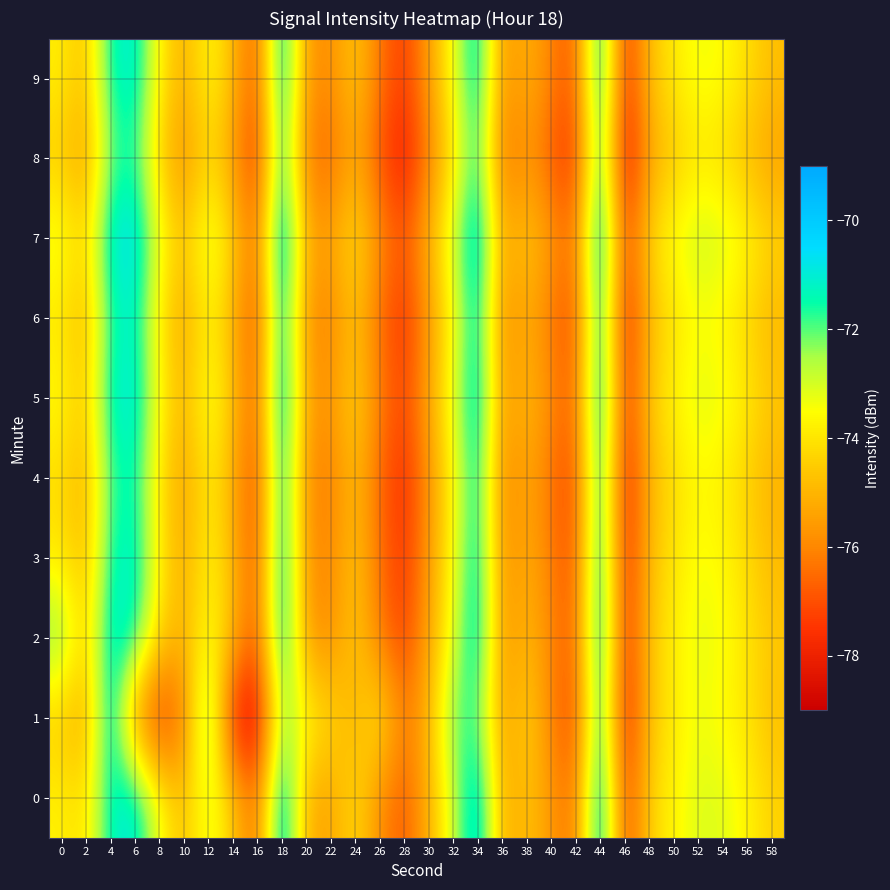

At which category is the sum across all series the highest?

44